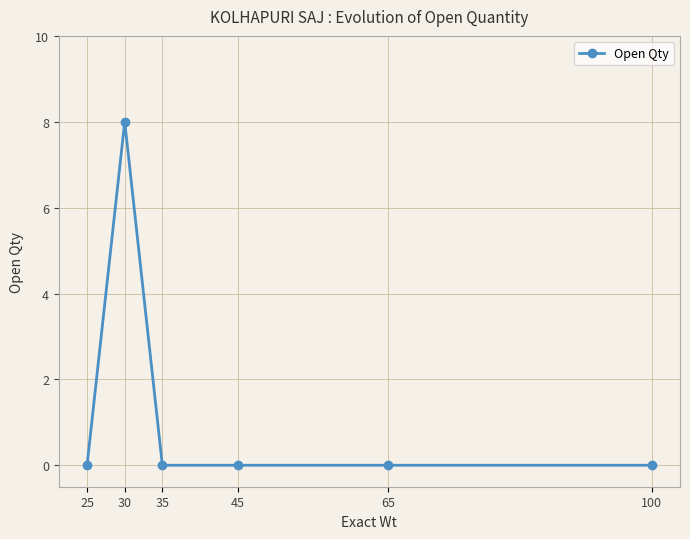

Count the number of categories in the chart.

6